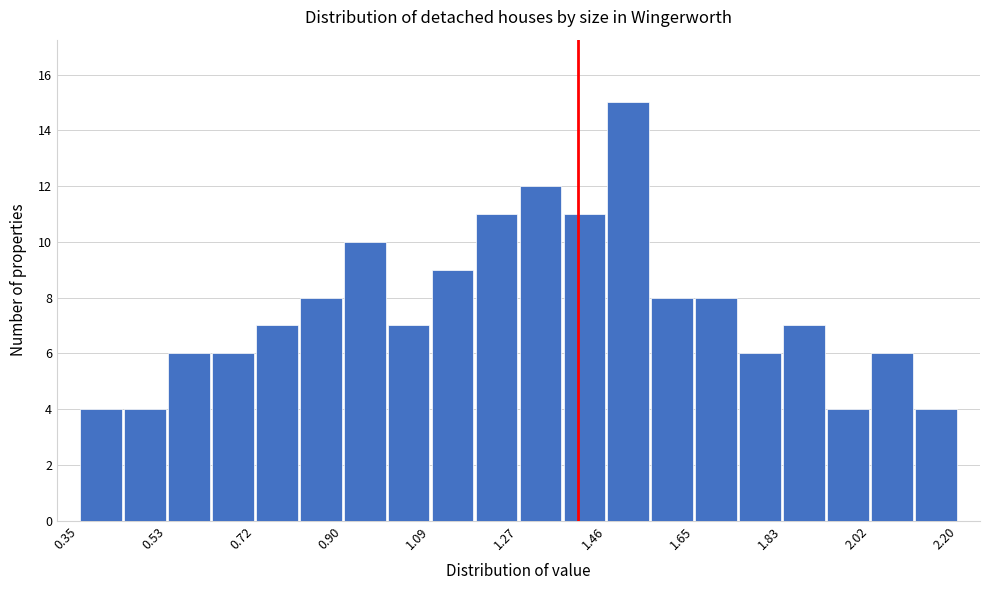

Reading left to right, list every bar in this chart as the range it spans on the x-axis followed by its height. Neither the bar edges nor the heights are printed on the chart, so give them approximately, as read against the axes.

0.36 to 0.44: 4
0.44 to 0.54: 4
0.54 to 0.62: 6
0.62 to 0.72: 6
0.72 to 0.82: 7
0.82 to 0.90: 8
0.90 to 1.00: 10
1.00 to 1.10: 7
1.10 to 1.18: 9
1.18 to 1.28: 11
1.28 to 1.36: 12
1.36 to 1.46: 11
1.46 to 1.56: 15
1.56 to 1.64: 8
1.64 to 1.74: 8
1.74 to 1.84: 6
1.84 to 1.92: 7
1.92 to 2.02: 4
2.02 to 2.10: 6
2.10 to 2.20: 4